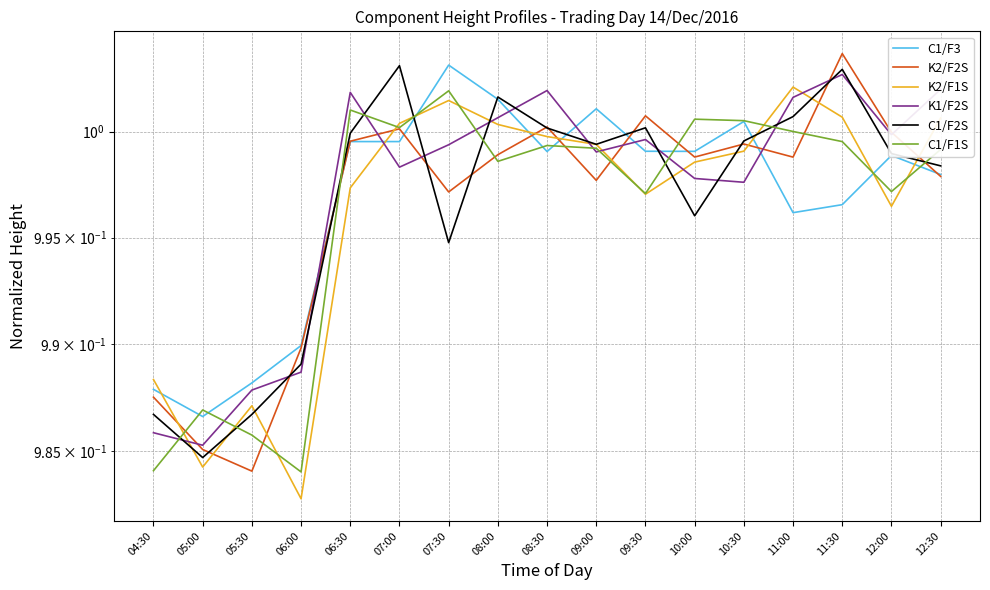

True or false: C1/F2S has a value of 0.6 at 05:30.

False